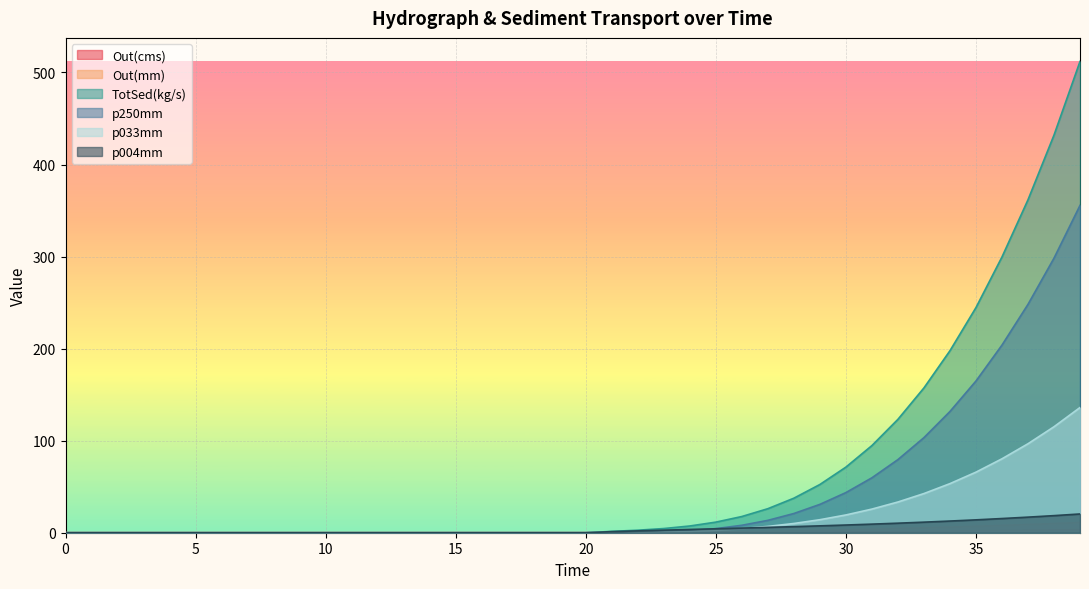

What is the greatest value displayed?

512.0